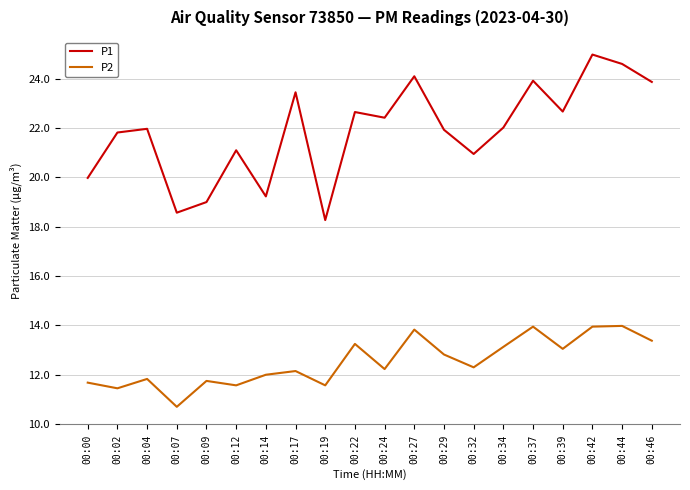

True or false: P1 and P2 cross at least once.

False